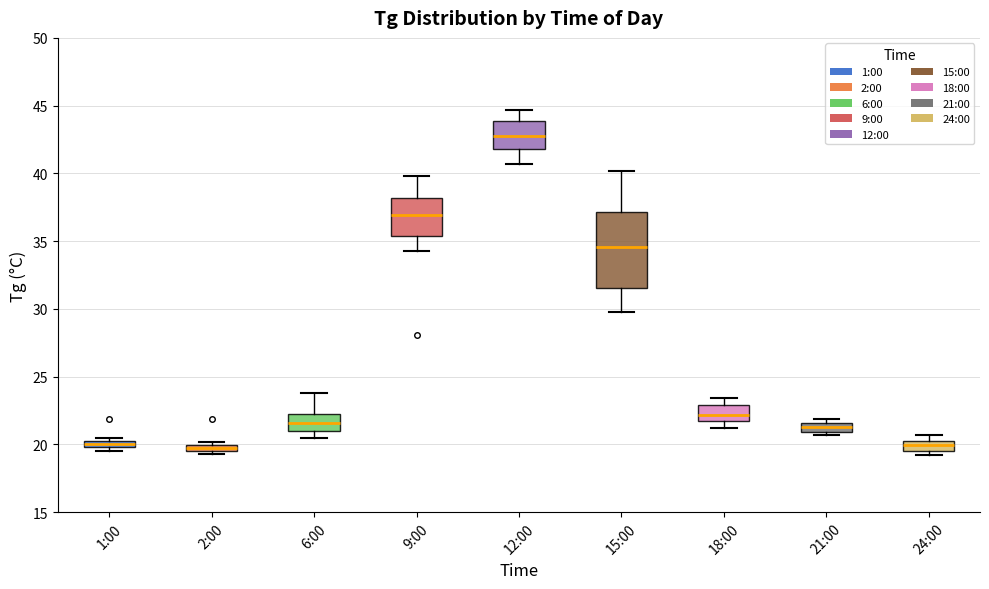

Which box's median line is the highest?

12:00